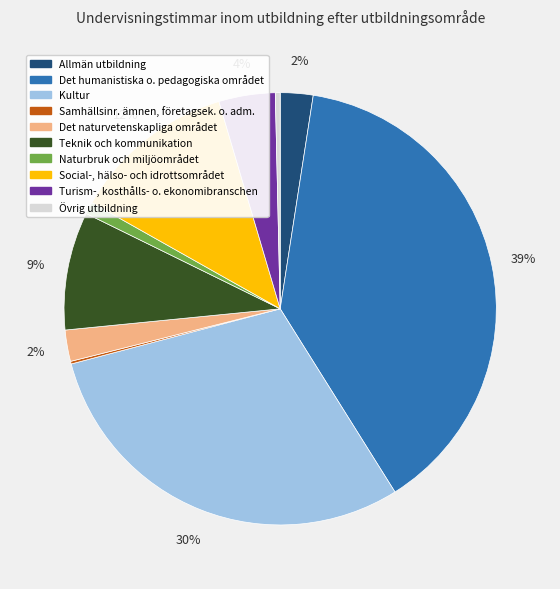

True or false: Allmän utbildning accounts for 10% of the total.

False